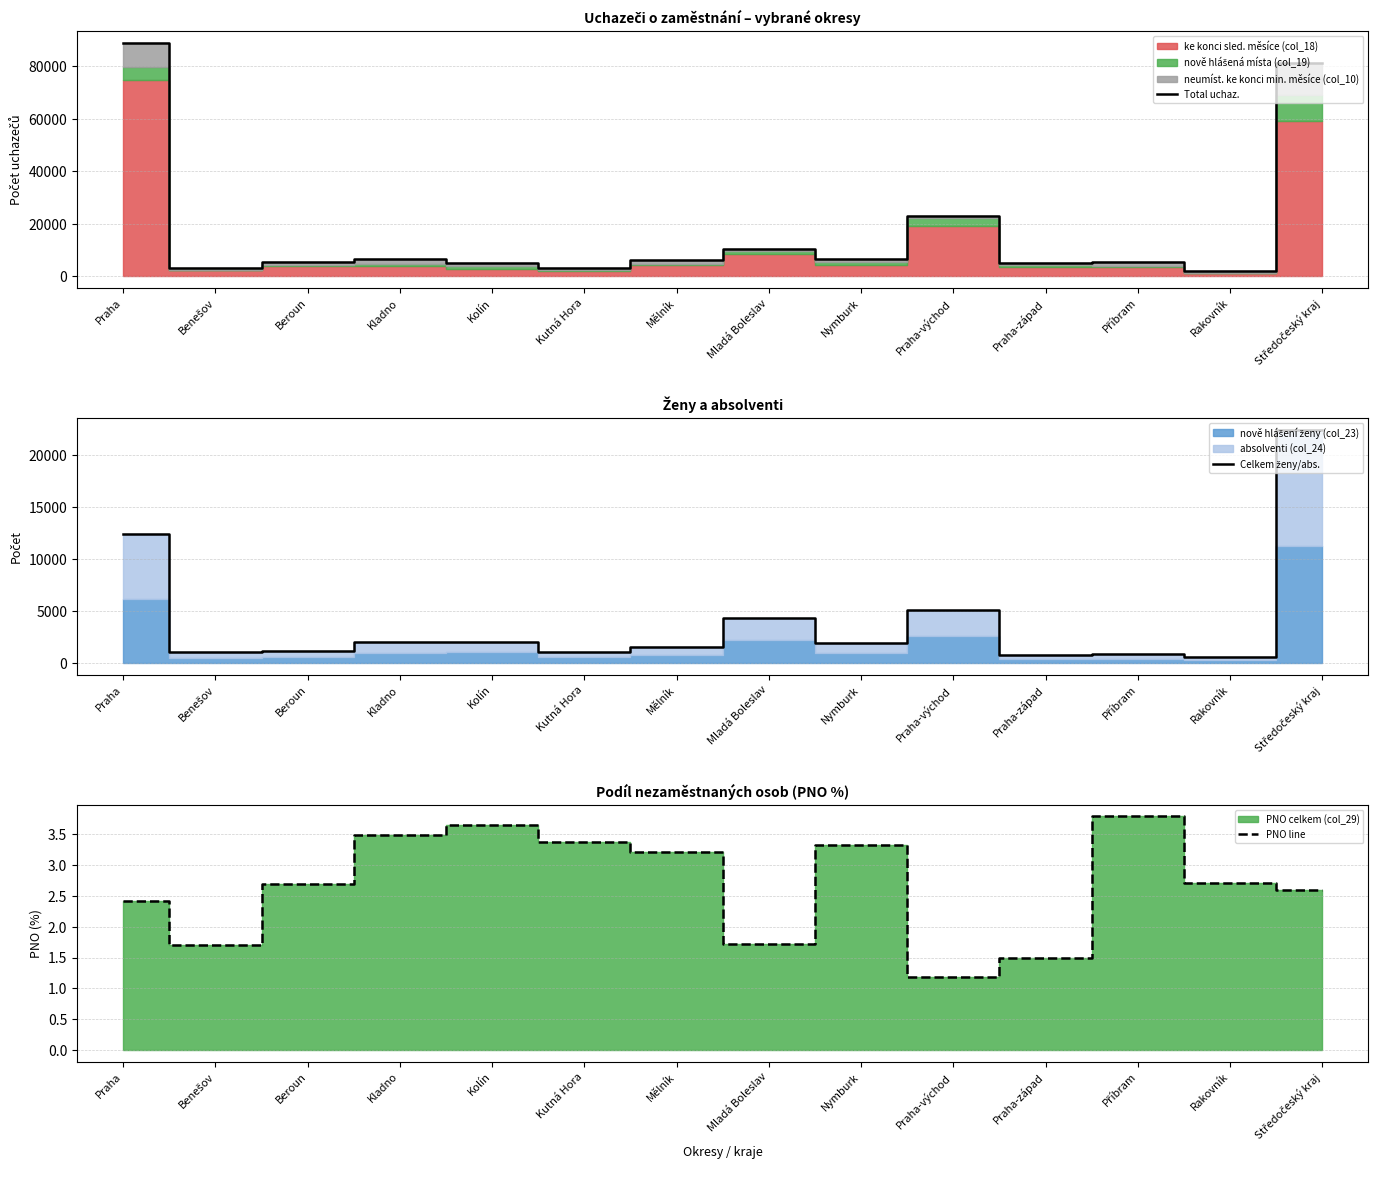

Where is Total uchaz. nearest to the value 45480?

Praha-východ